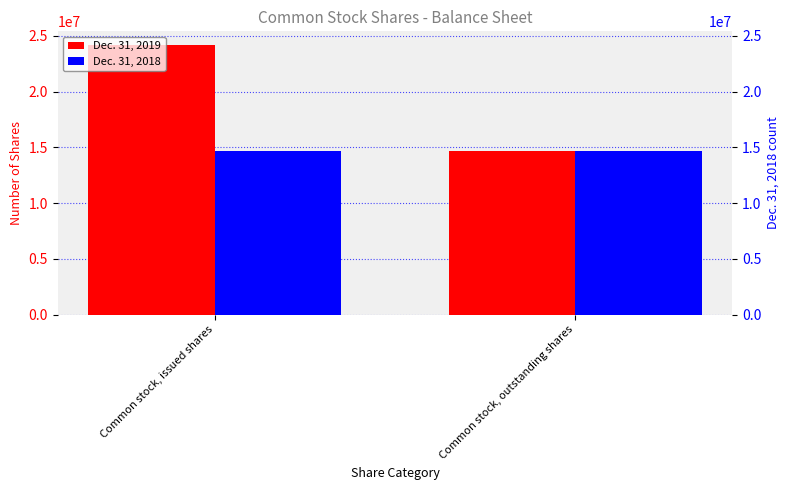

What is the label of the 1st bar from the left?

Common stock, issued shares